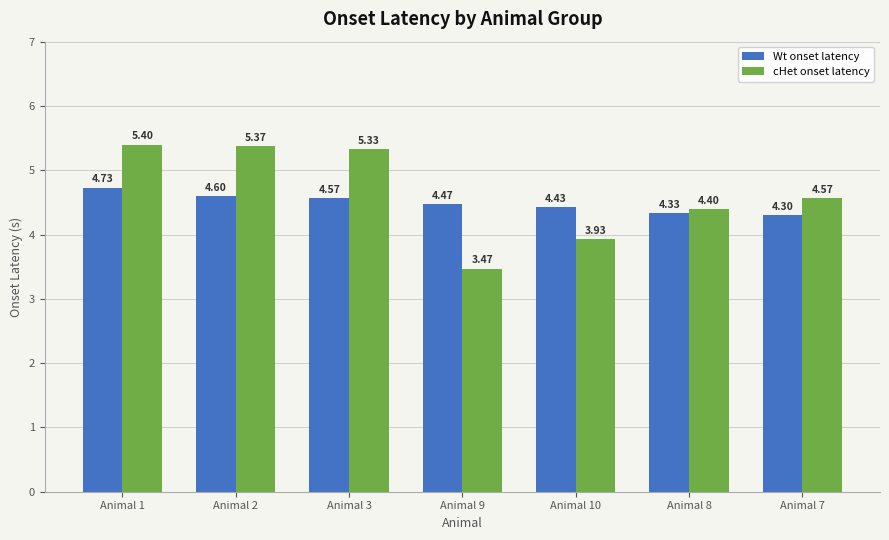

Which series changed the most between Animal 2 and Animal 10?

cHet onset latency